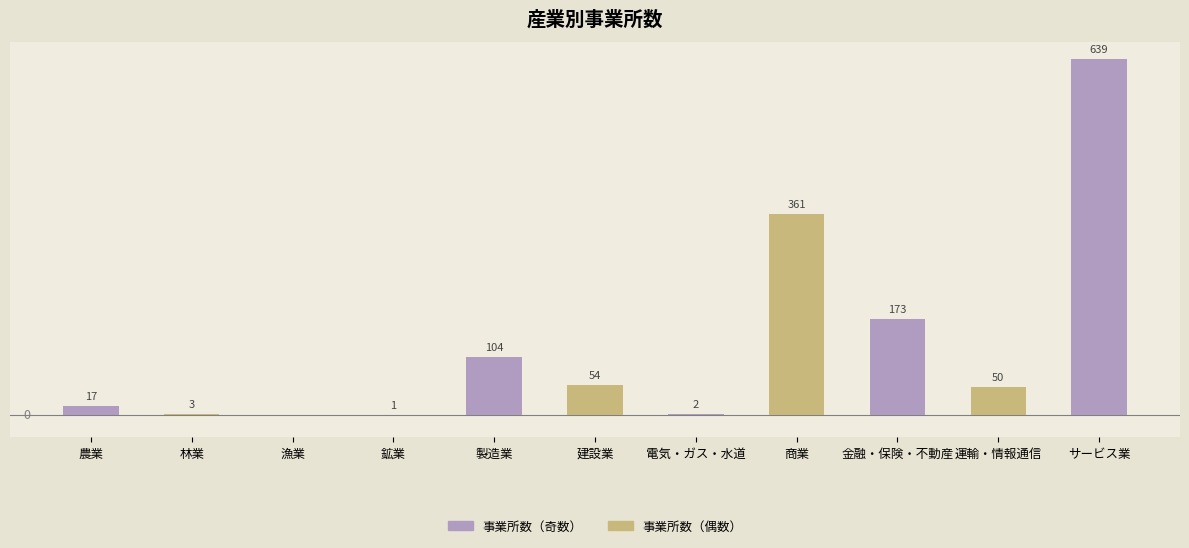

What is the maximum value shown in the chart?

639